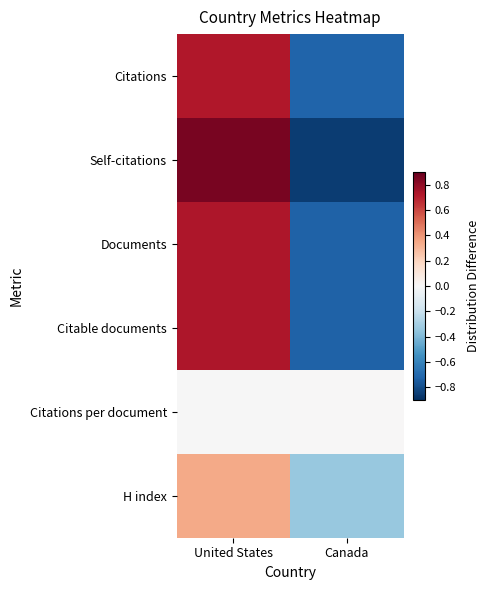

At how many categories does at least one series exceed 0?

2